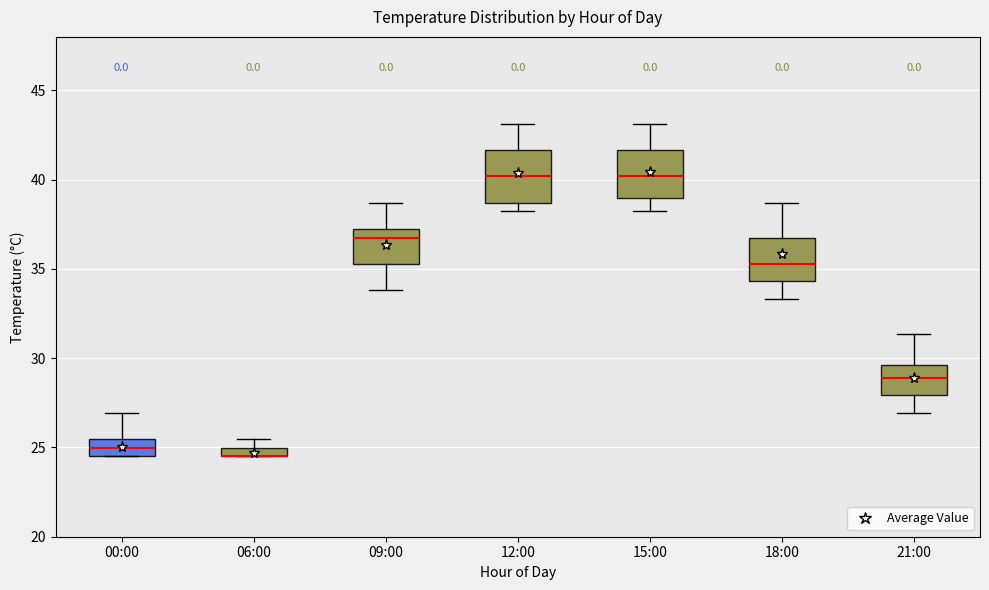

Where is the upper edge of the box for 15:00 on the y-axis? The values are not printed on the chart, so give them approximately, as read against the axis.

41.5